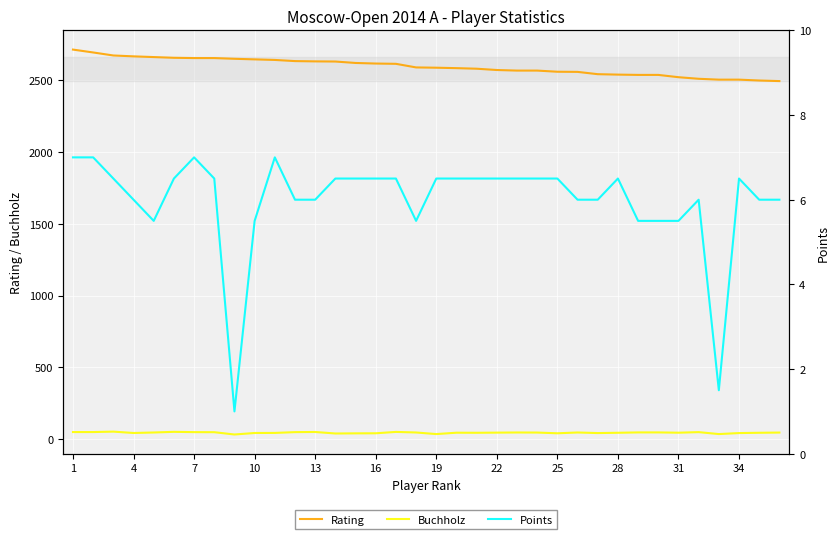

True or false: Buchholz and Rating intersect in this chart.

False